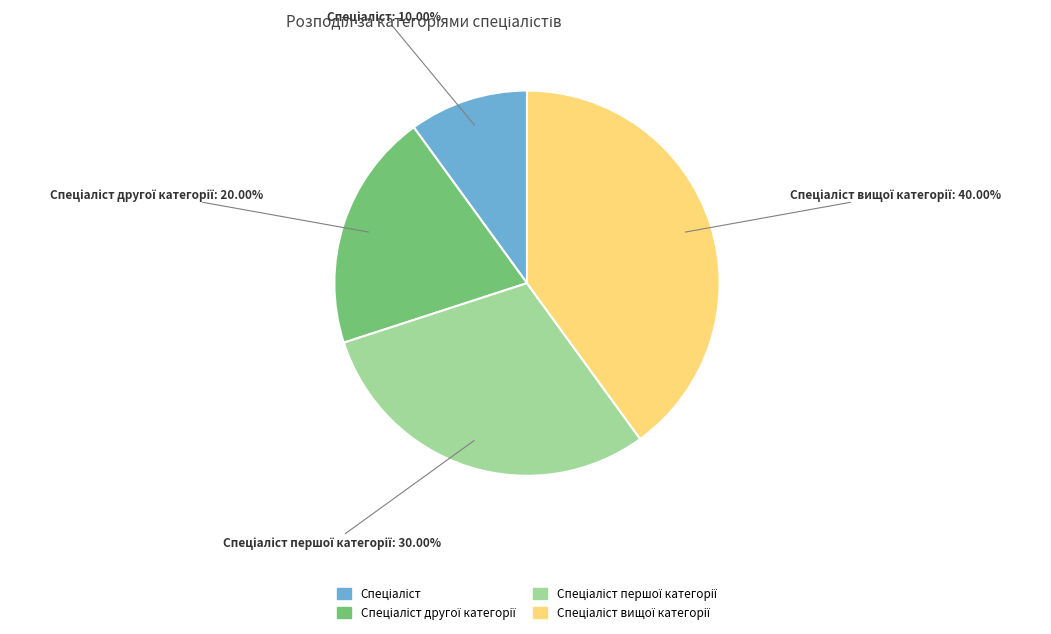

Count the number of slices in the pie.

4